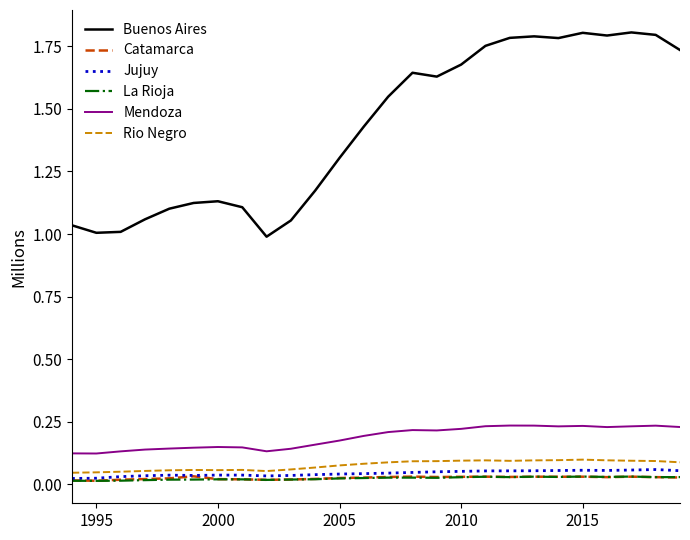

What are all the series names shown in the legend?

Buenos Aires, Catamarca, Jujuy, La Rioja, Mendoza, Rio Negro